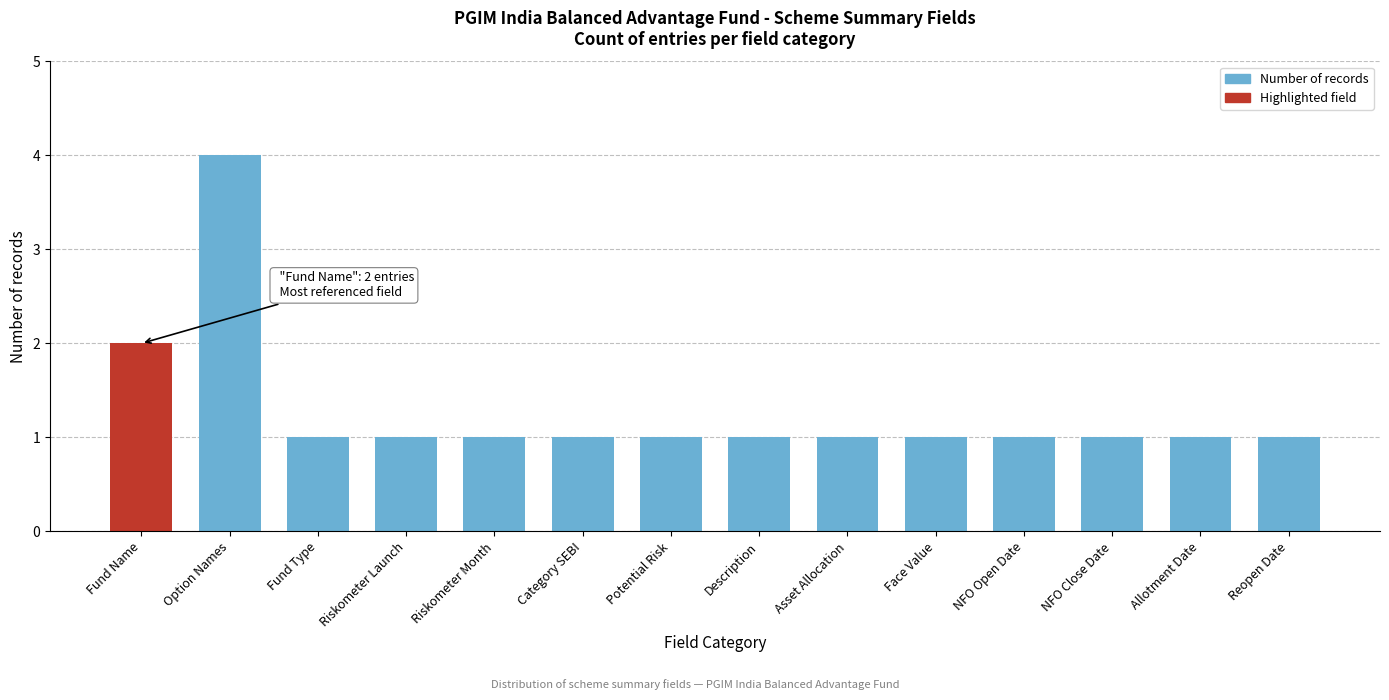

Reading right to left, list all the values displayed in this chart.

Reopen Date=1	Allotment Date=1	NFO Close Date=1	NFO Open Date=1	Face Value=1	Asset Allocation=1	Description=1	Potential Risk=1	Category SEBI=1	Riskometer Month=1	Riskometer Launch=1	Fund Type=1	Option Names=4	Fund Name=2